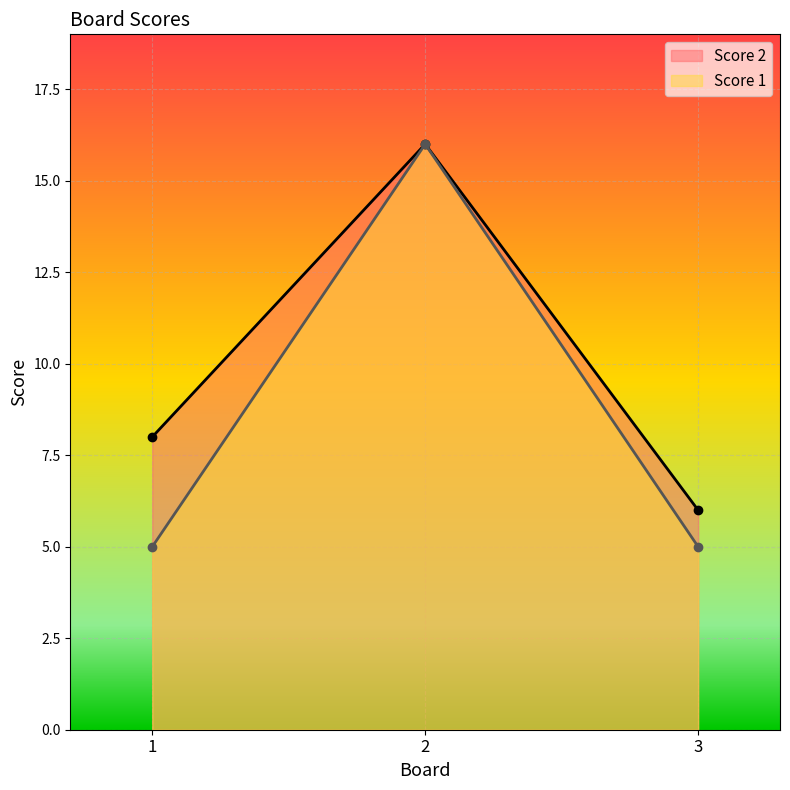

What is the value of the Score 2 point at the 3rd from the left?

6